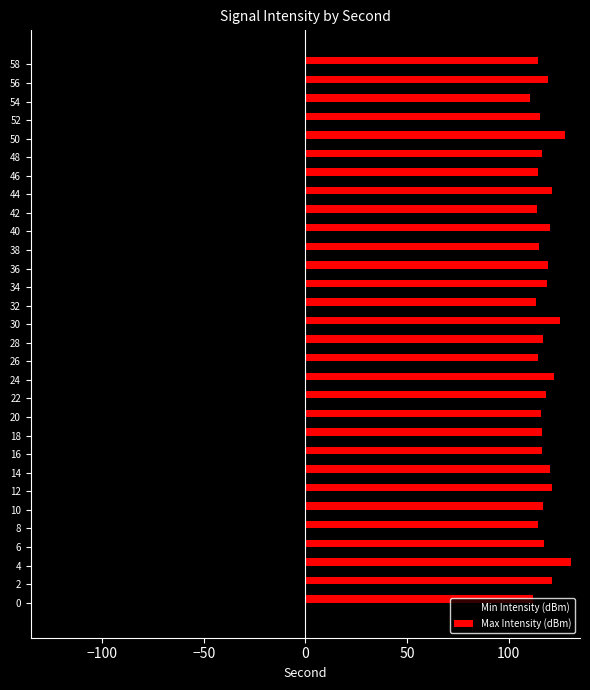

List the series in order of their overall mean, lowest first.

Min Intensity (dBm), Max Intensity (dBm)